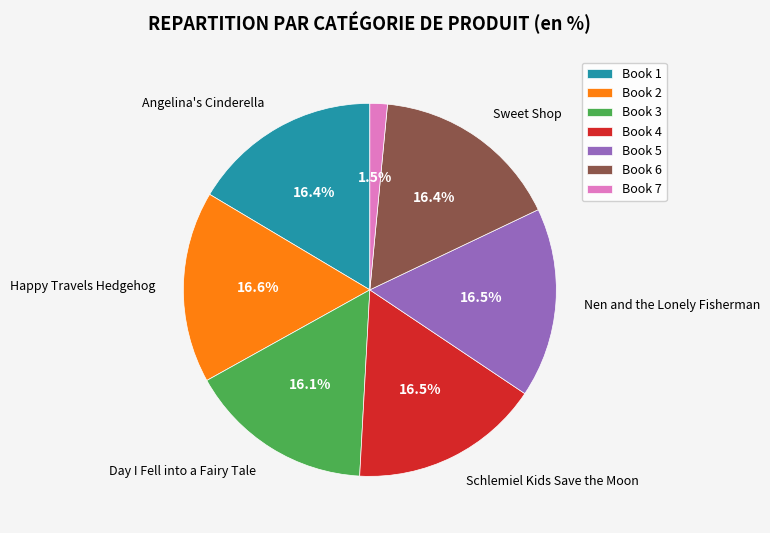

Is there any slice that represents more than half of the pie?

No